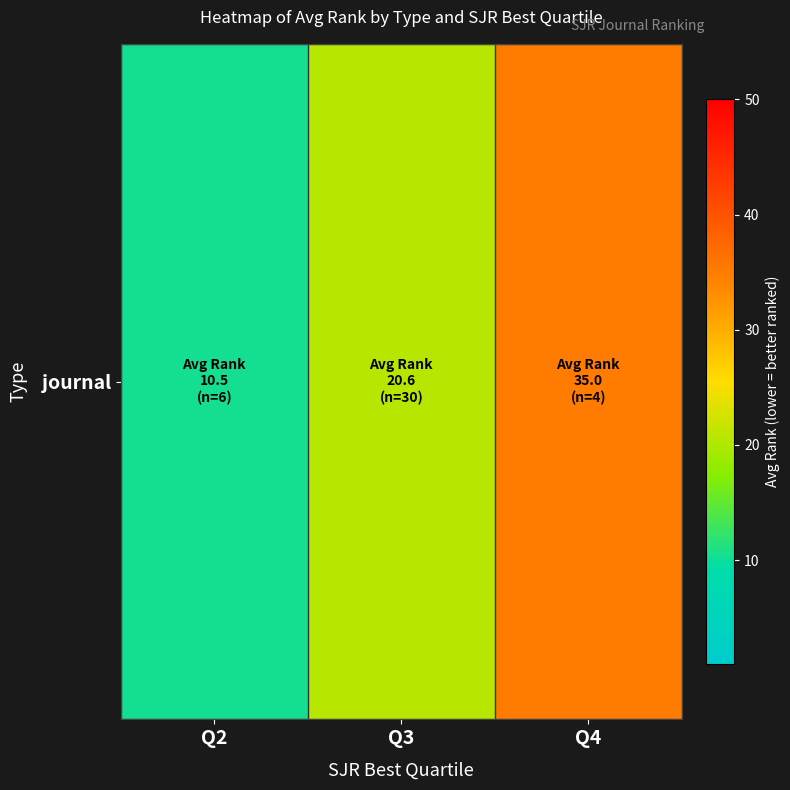

Reading left to right, extract all data points from this chart.

10.5	20.6	35.0